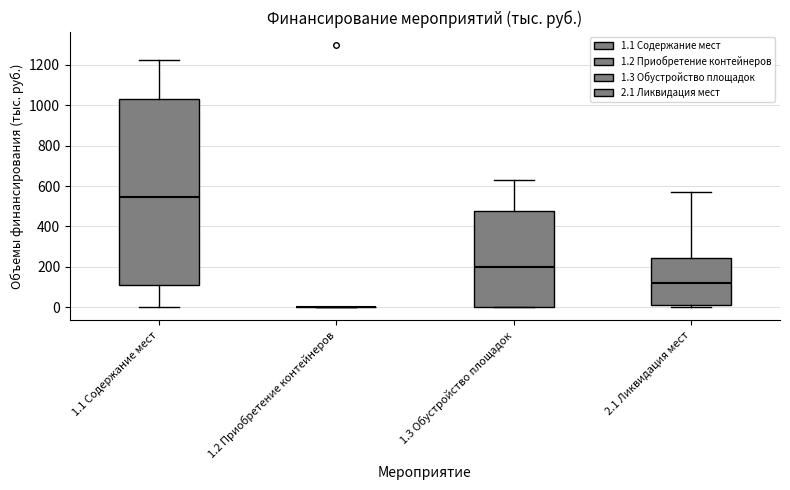

Reading left to right, read every box against the y-axis: the position of its median line, the range the box covers, and the ends of its whiskers. The values are not printed on the chart, so give them approximately, as read against the axis.

1.1 Содержание мест: median 540, box 120 to 1040, whiskers 0 to 1220
1.2 Приобретение контейнеров: box collapsed to a line at 0, whiskers 0 to 0
1.3 Обустройство площадок: median 200, box 0 to 480, whiskers 0 to 640
2.1 Ликвидация мест: median 120, box 20 to 240, whiskers 0 to 580